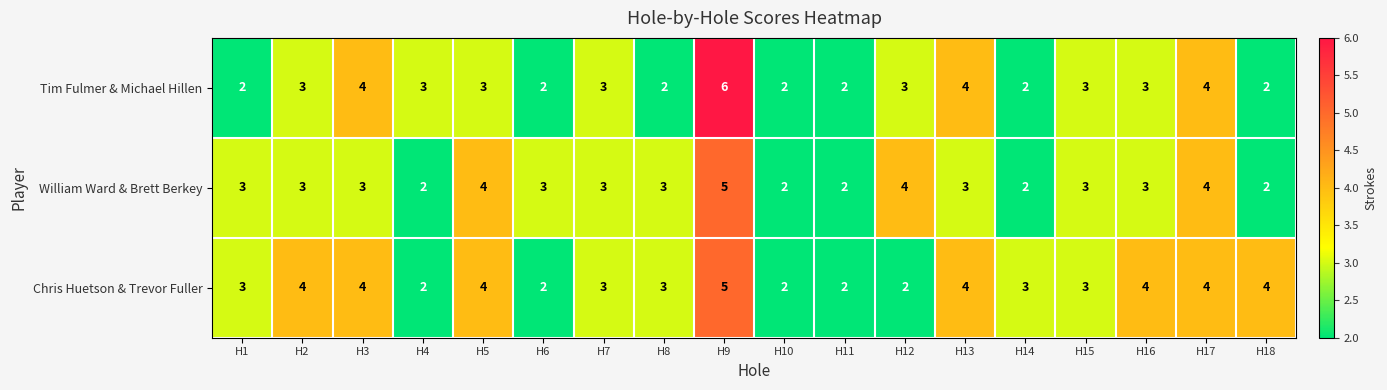

How many Chris Huetson & Trevor Fuller values are between 2 and 4?

17